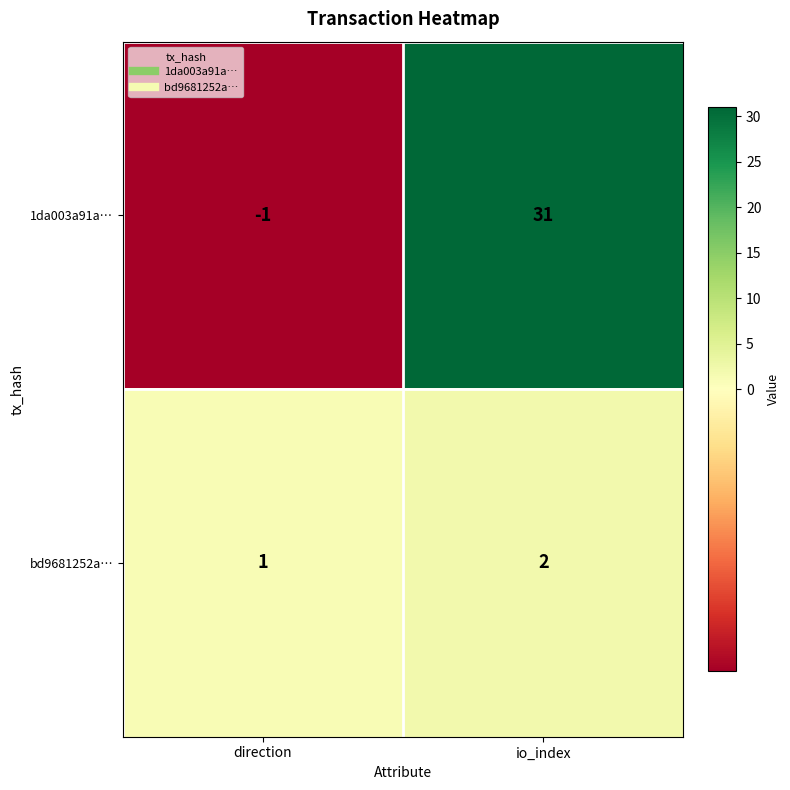

Which series has the largest total across all categories?

1da003a91a…